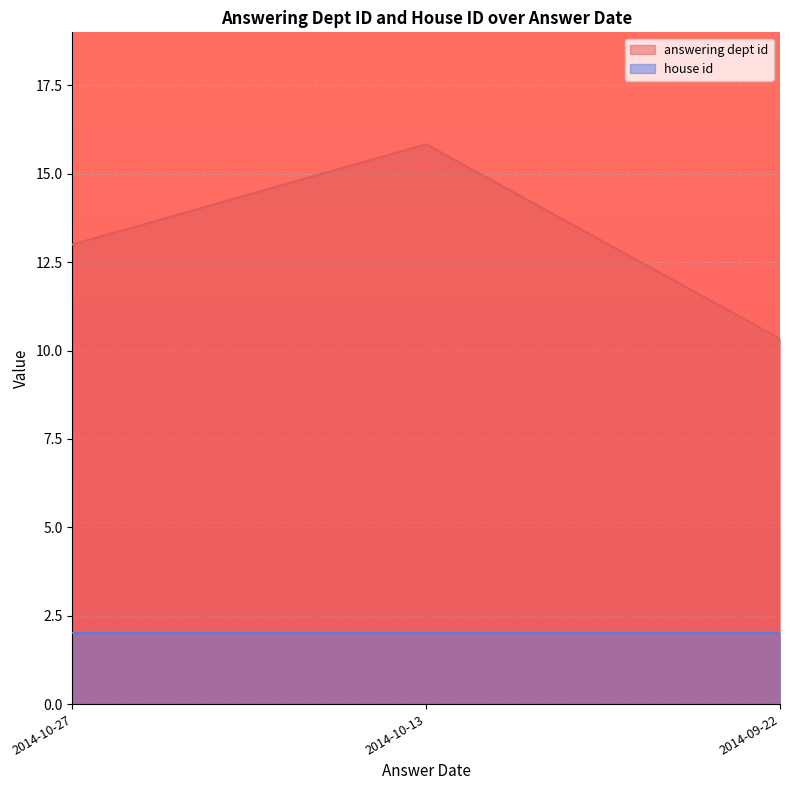

Is the value of house id at 2014-10-13 greater than the value of answering dept id at 2014-10-13?

No